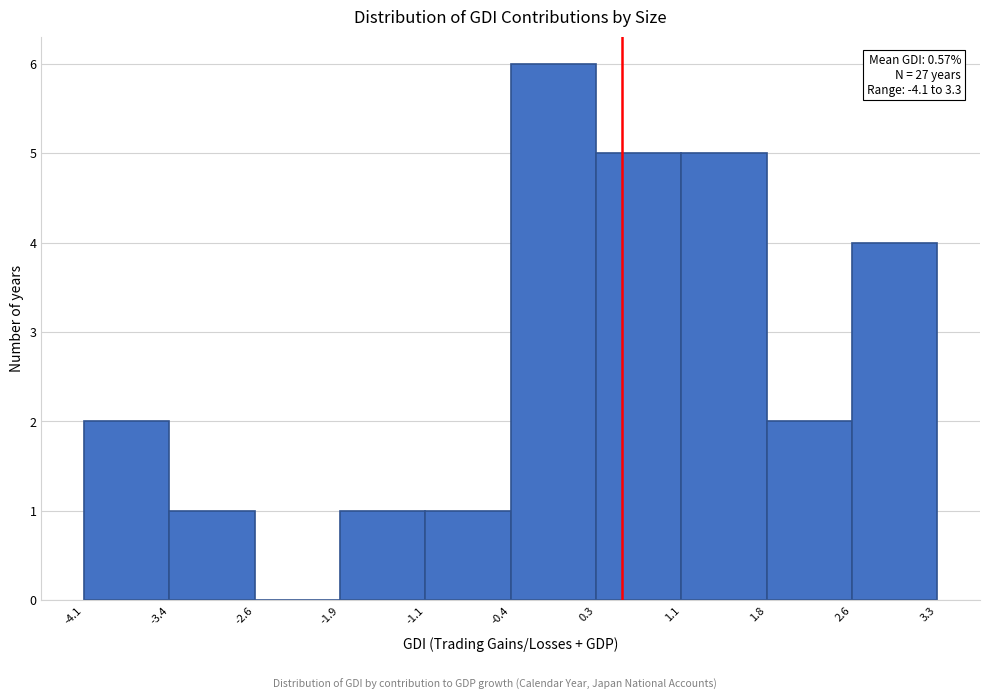

Which range on the x-axis has the tallest bar?

-0.4 to 0.3